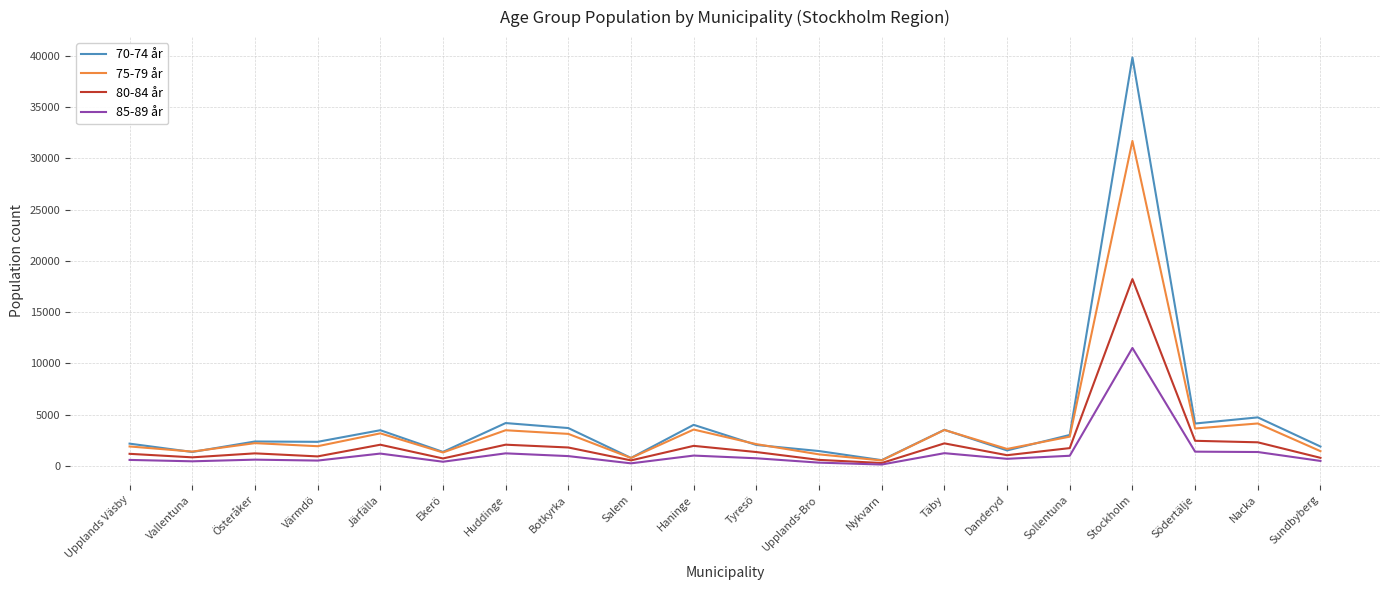

True or false: 80-84 år has a value of 1115 at Södertälje.

False